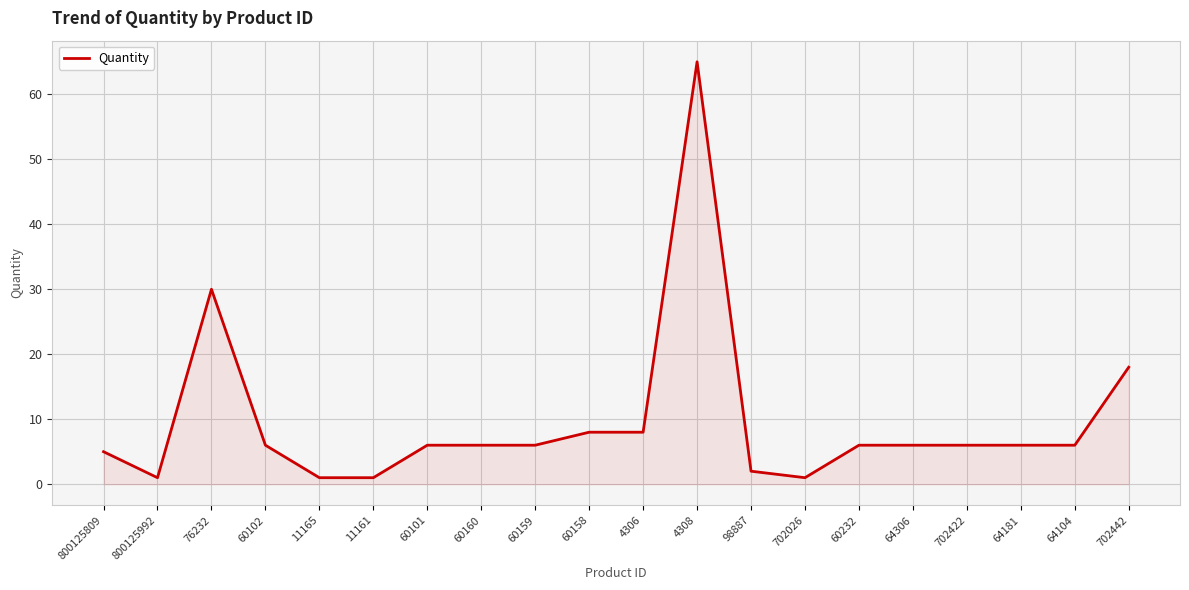

What position from the right is 64104?

2